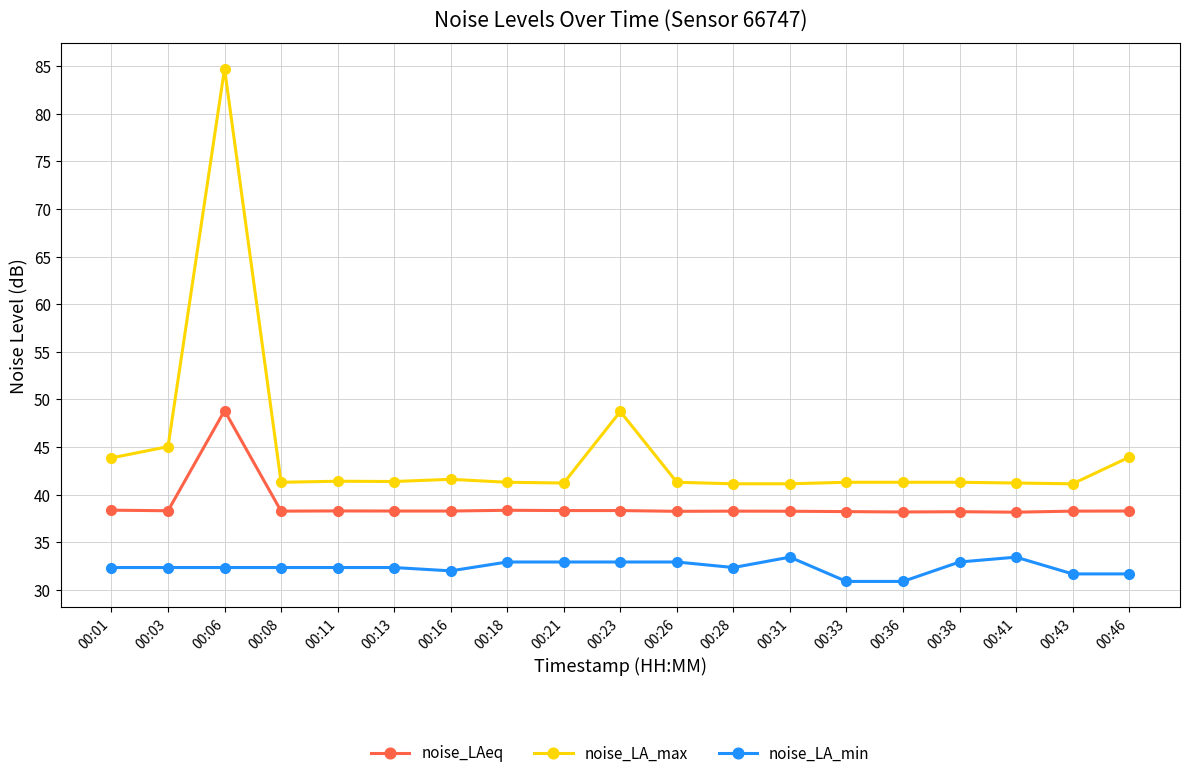

The value of noise_LAeq at 00:03 is 38.3. True or false?

True